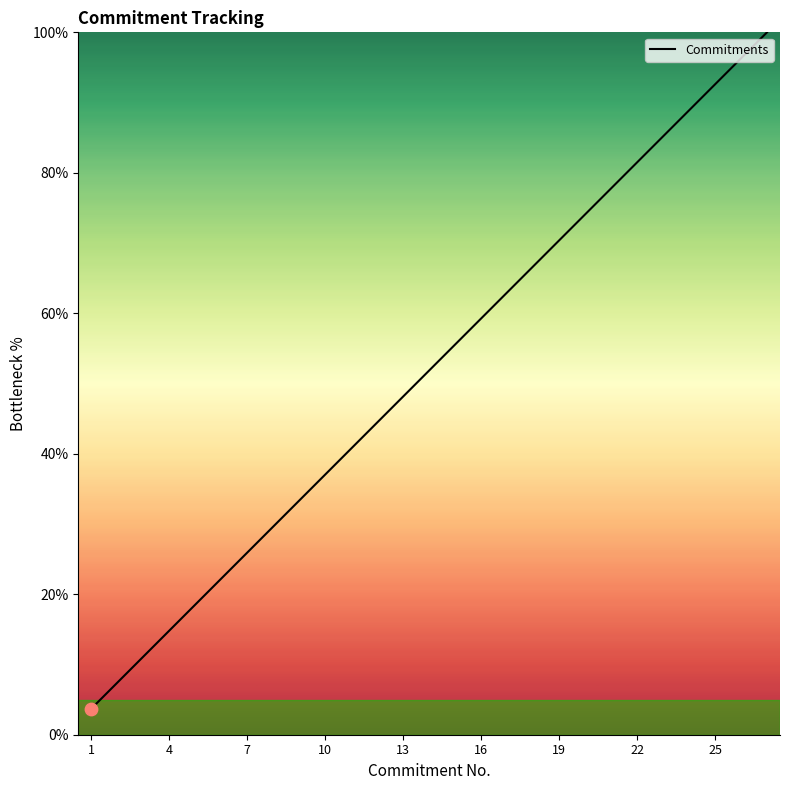

What is the difference between the maximum and minimum values?

96.3